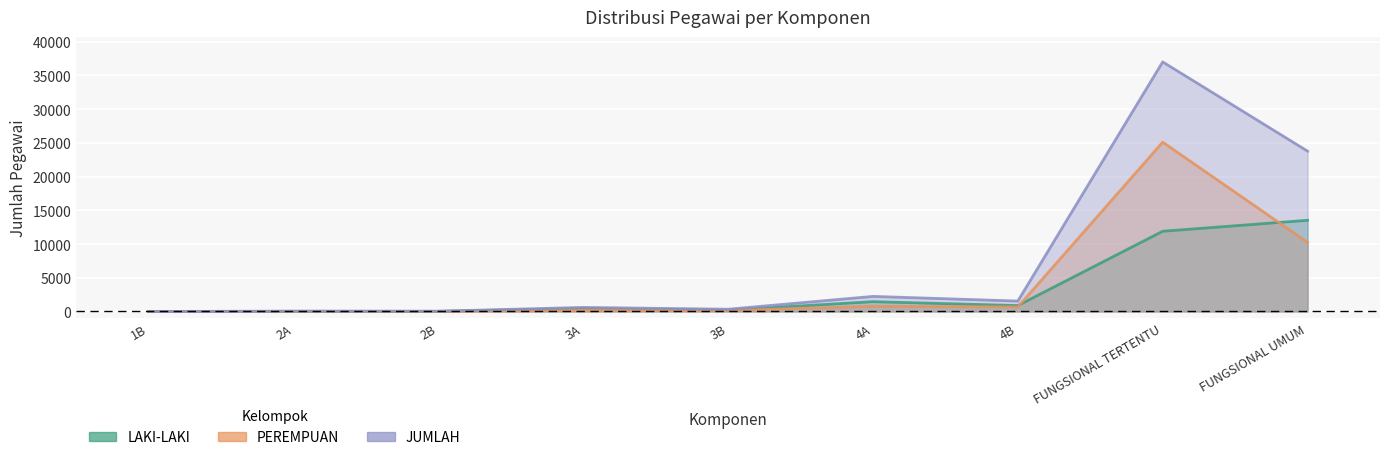

Rank the series at 3B from lowest to highest value.

PEREMPUAN, LAKI-LAKI, JUMLAH